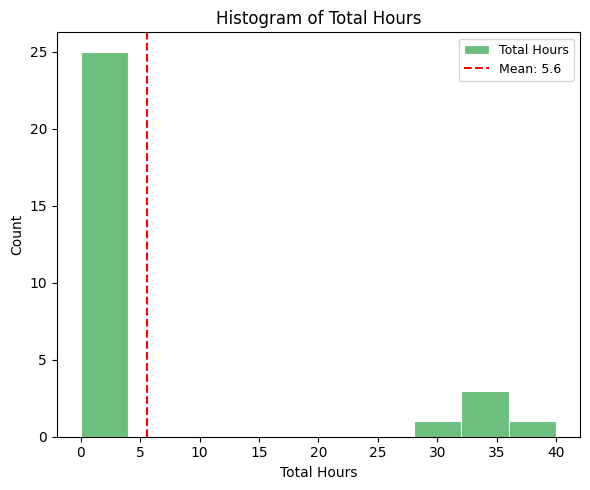

Reading left to right, list every bar in this chart as the range it spans on the x-axis followed by its height. The values are not printed on the chart, so give them approximately, as read against the axis.

0 to 4: 25
4 to 8: 0
8 to 12: 0
12 to 16: 0
16 to 20: 0
20 to 24: 0
24 to 28: 0
28 to 32: 1
32 to 36: 3
36 to 40: 1